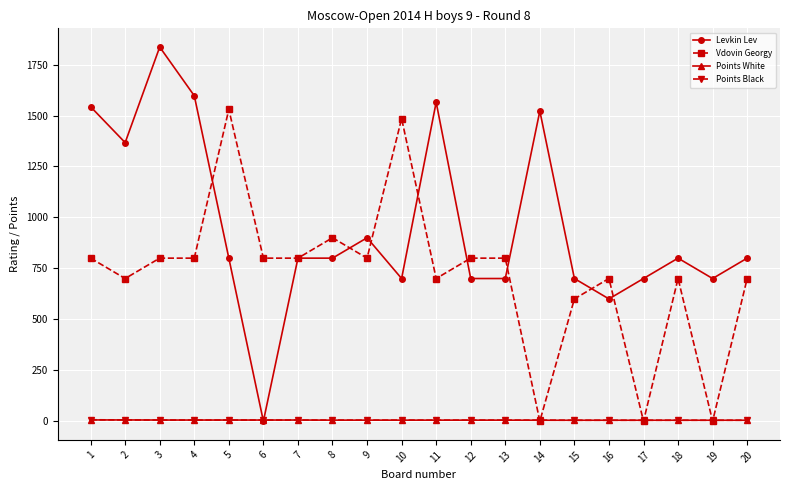

Which series has the largest total across all categories?

Levkin Lev